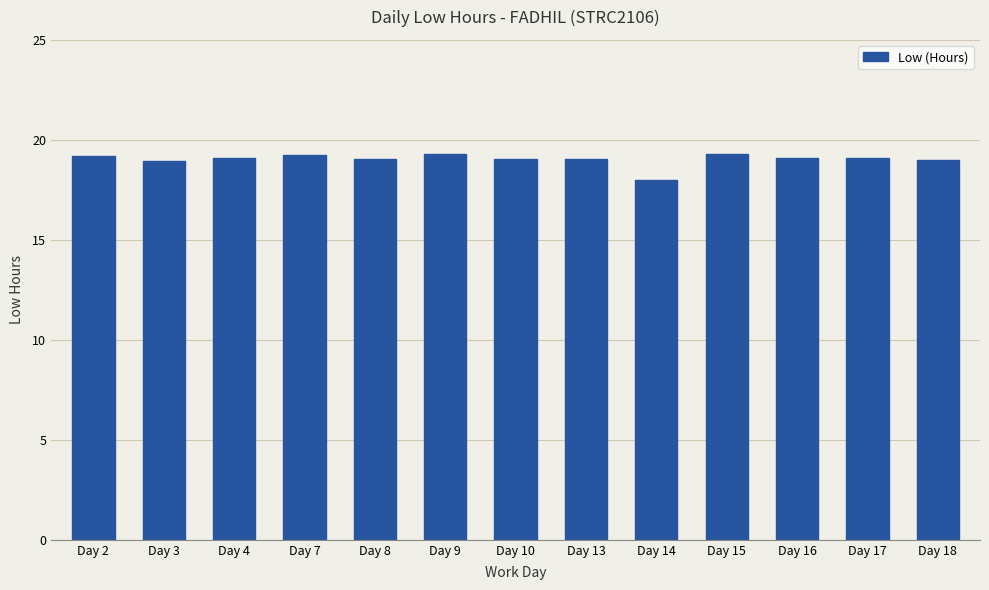

What is the value of the 4th bar from the left?

19.2